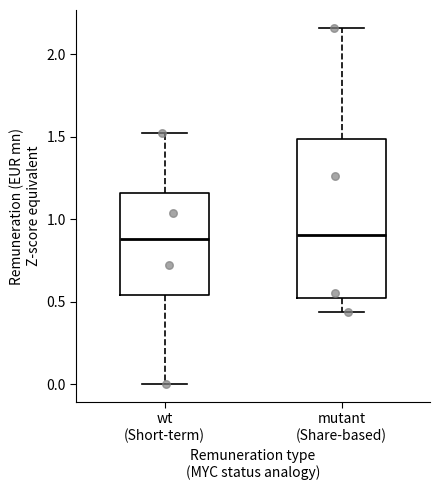

Reading left to right, transcribe this box plot: for each box, give where its median line is, the range the box spans, and where its two whiskers end, as read against the y-axis. The values are not printed on the chart, so give them approximately, as read against the axis.

wt (Short-term): median 0.90, box 0.55 to 1.15, whiskers 0.00 to 1.50
mutant (Share-based): median 0.90, box 0.50 to 1.50, whiskers 0.45 to 2.15